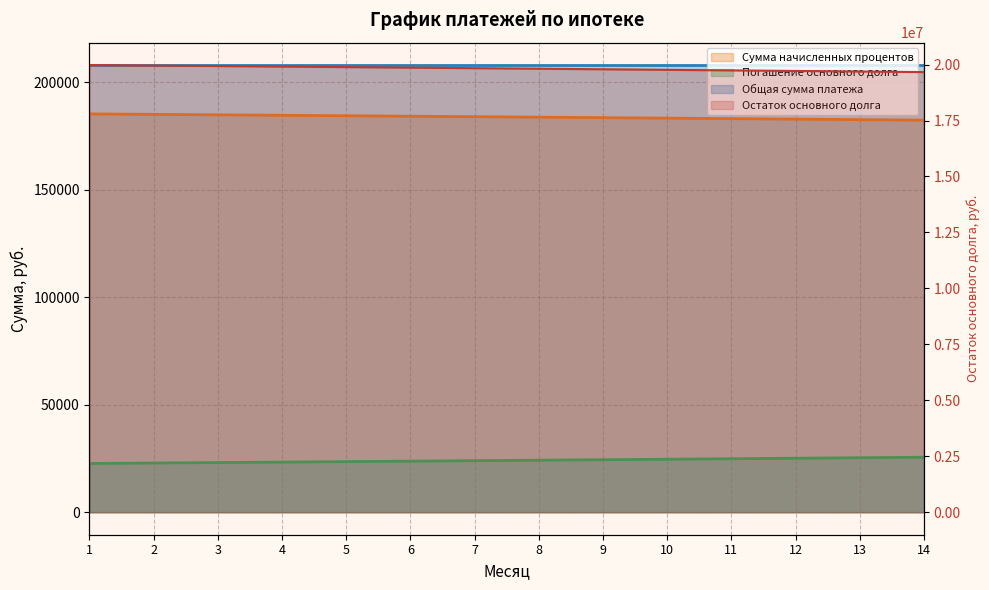

True or false: Сумма начисленных процентов has more than 1 interior local peaks.

False